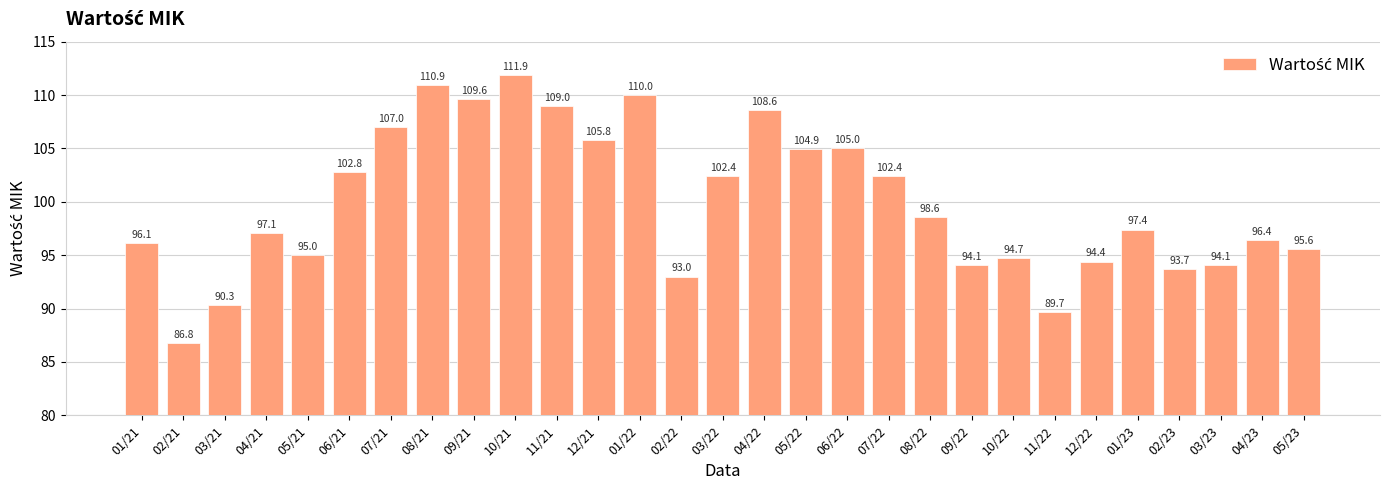

What is the value of the 14th bar from the left?

93.0